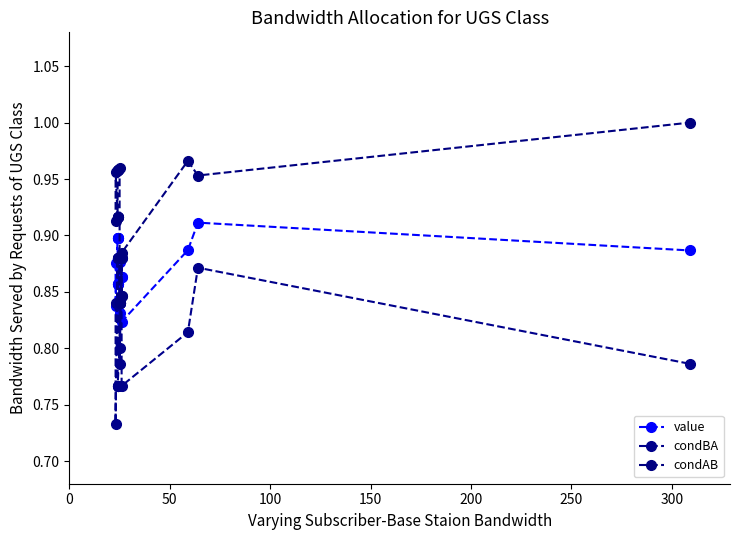

List the series in order of their peak value, highest first.

condAB, value, condBA